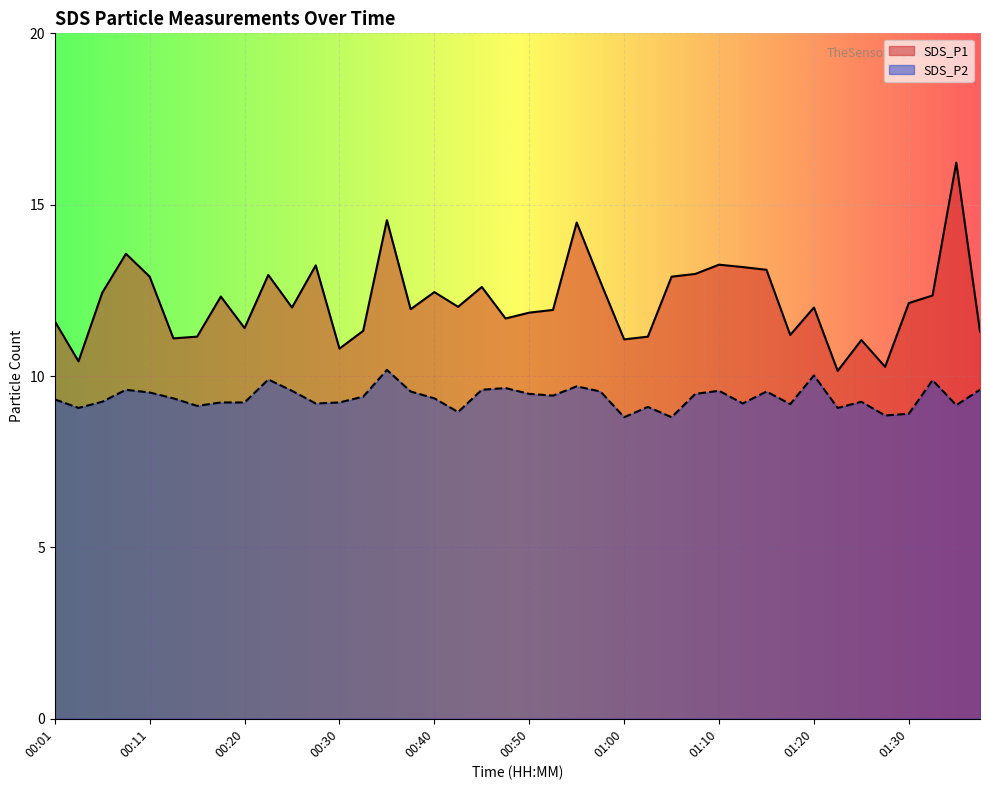

Rank the series by their maximum value, from lowest to highest.

SDS_P2, SDS_P1